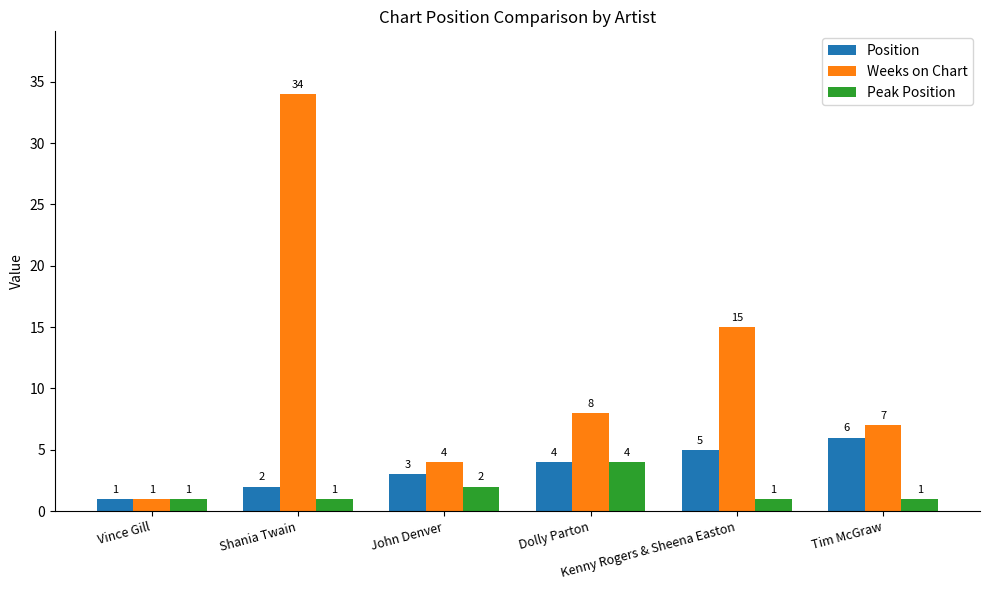

What is the label of the 1st bar from the right?

Tim McGraw